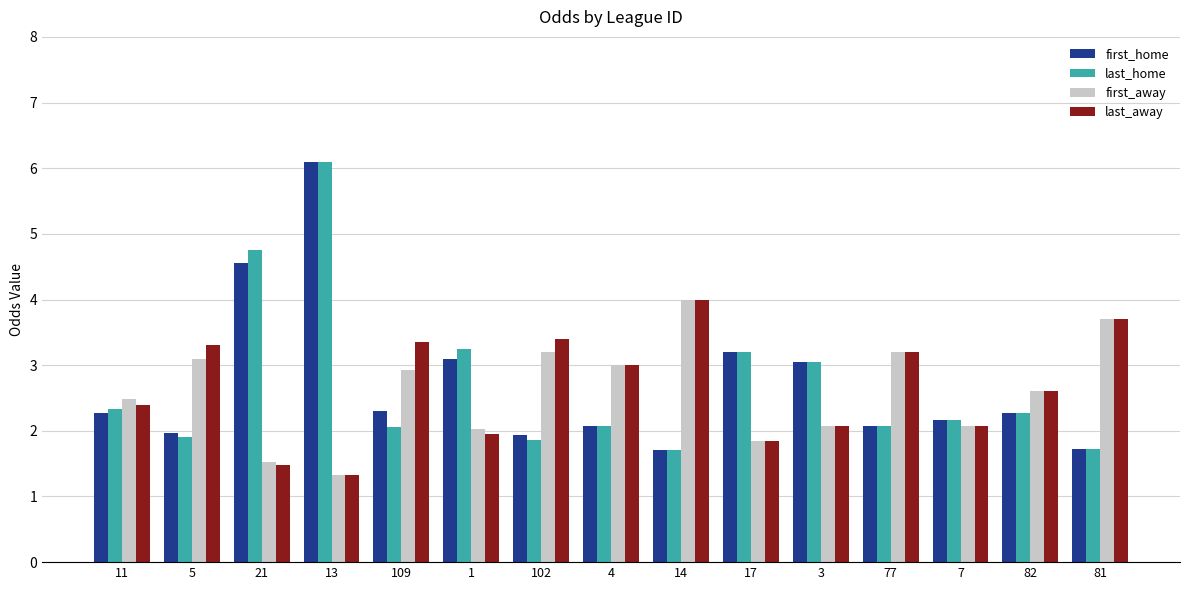

True or false: first_away has a value of 2.0 at 1.

True